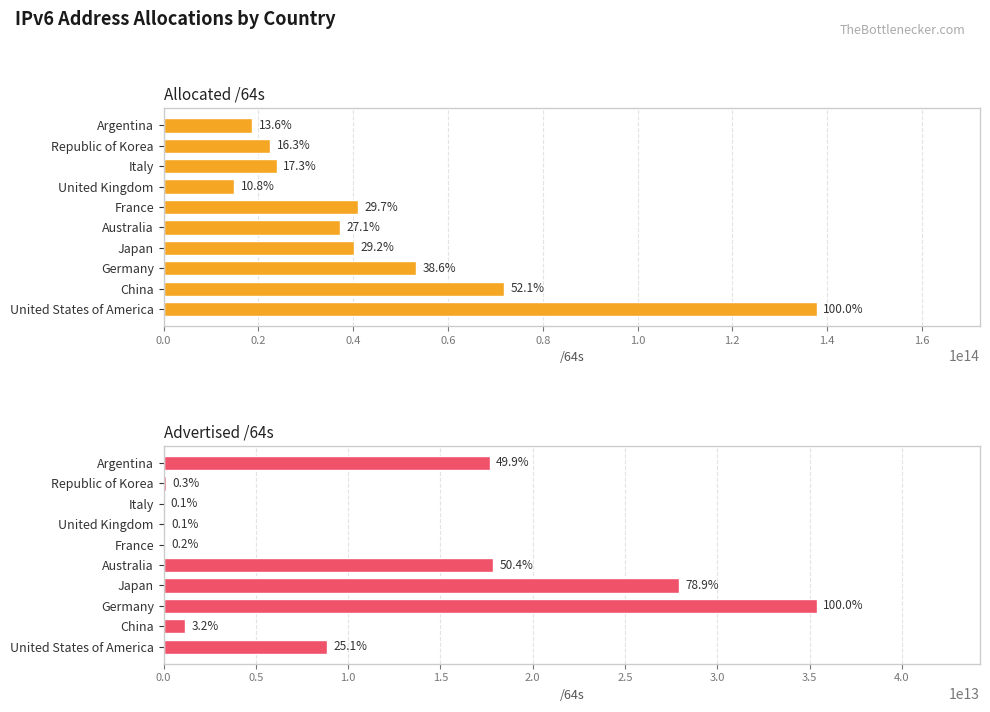

Reading left to right, transcribe all the data shown in this chart.

Allocated /64s: 137812266975232	71798969991168	53240431247360	40222915166209	37314727575552	40948223246336	14882069610496	23862838820864	22531398762497	18743302881280
Advertised /64s: 8877400653824	1139844120576	35386235617280	27910325469184	17836765741056	78383153152	51539738624	21474902016	107642945536	17665202257920